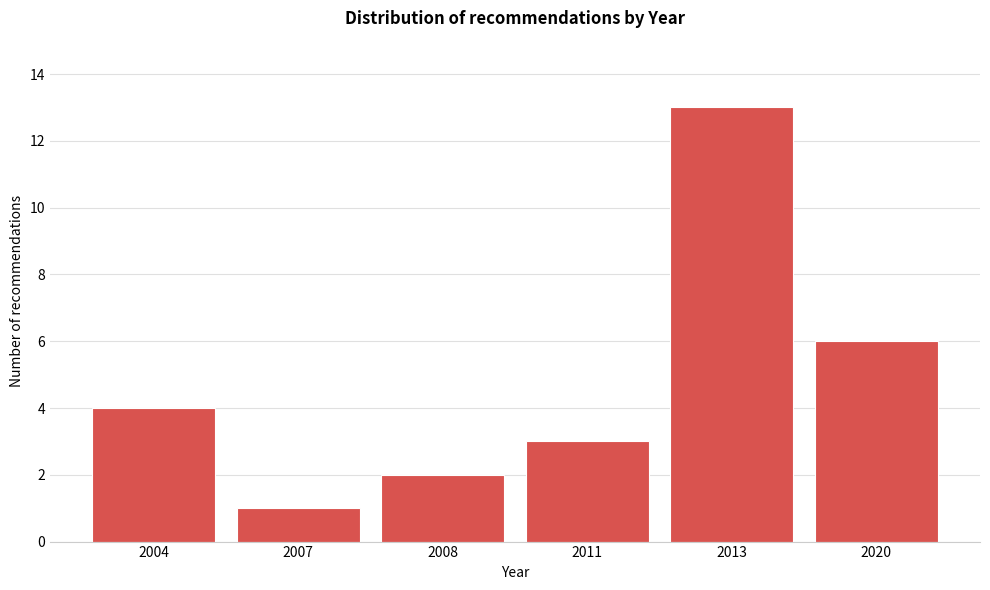

Reading left to right, transcribe all the data shown in this chart.

2004=4	2007=1	2008=2	2011=3	2013=13	2020=6